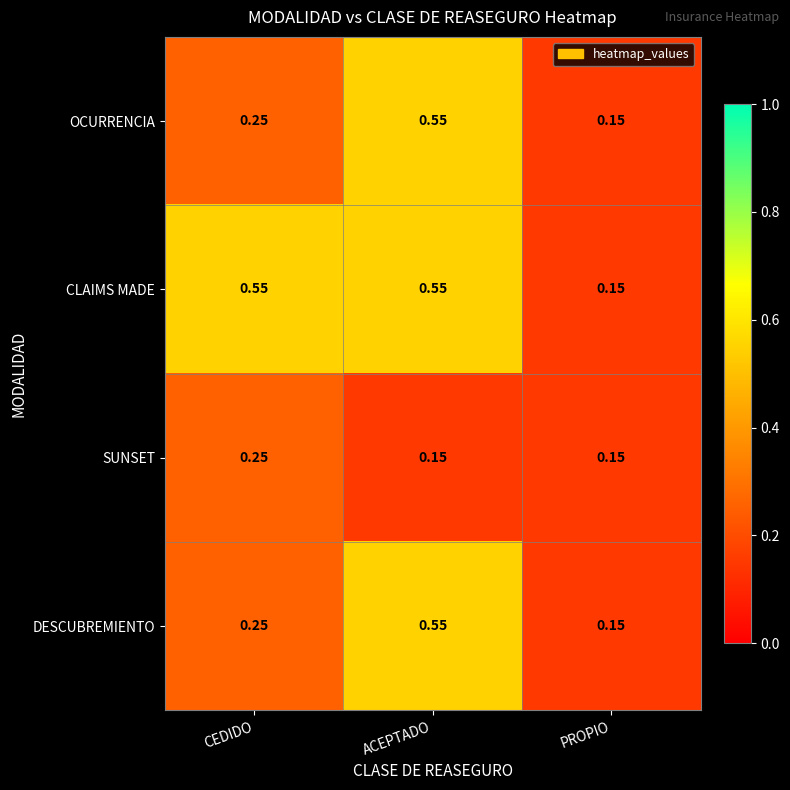

At which label is CLAIMS MADE closest to 0?

PROPIO